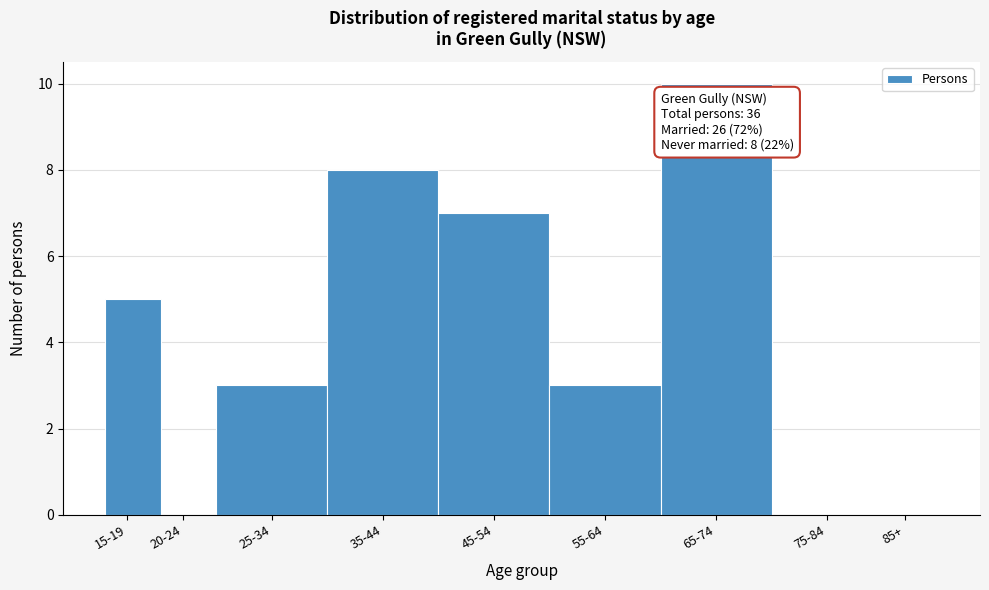

Reading right to left, extract all data points from this chart.

85+=0	75-84=0	65-74=10	55-64=3	45-54=7	35-44=8	25-34=3	20-24=0	15-19=5